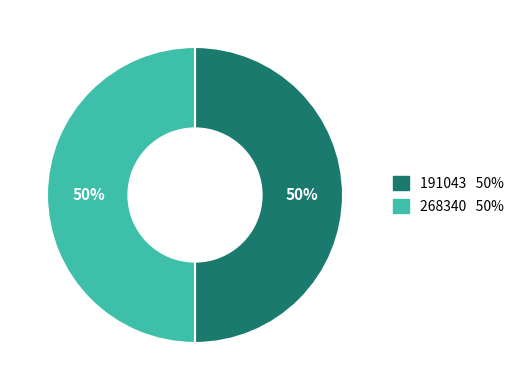

To the nearest percent, what is the combined percentage of 268340 and 191043?

100%